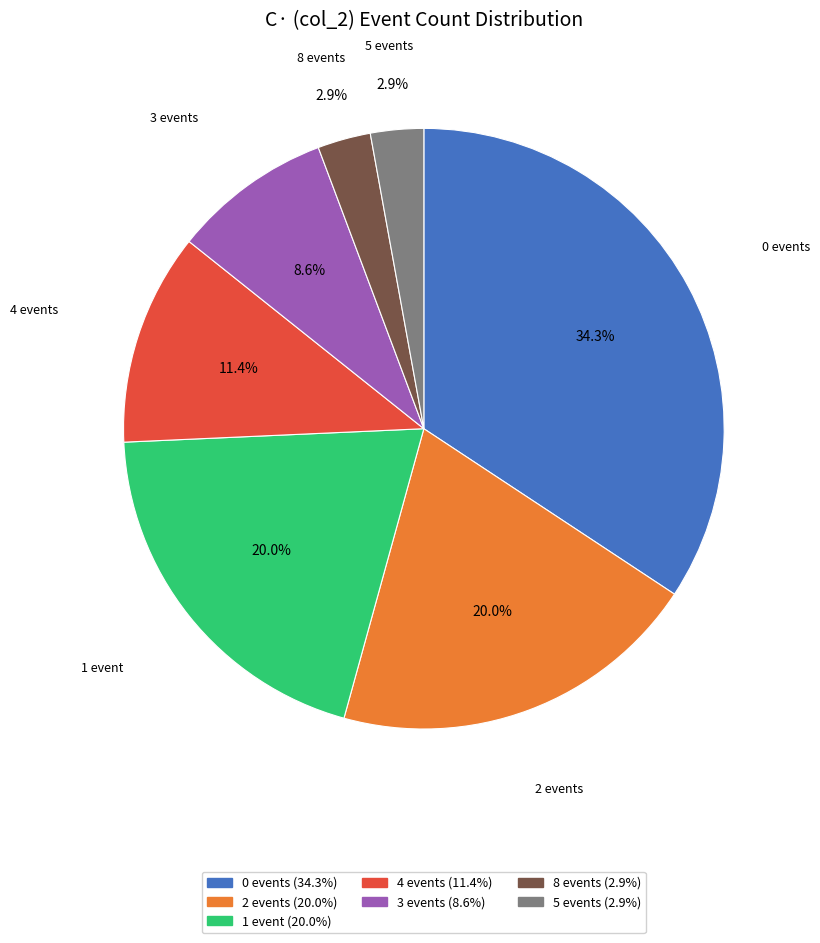

Is there a majority slice in this chart?

No